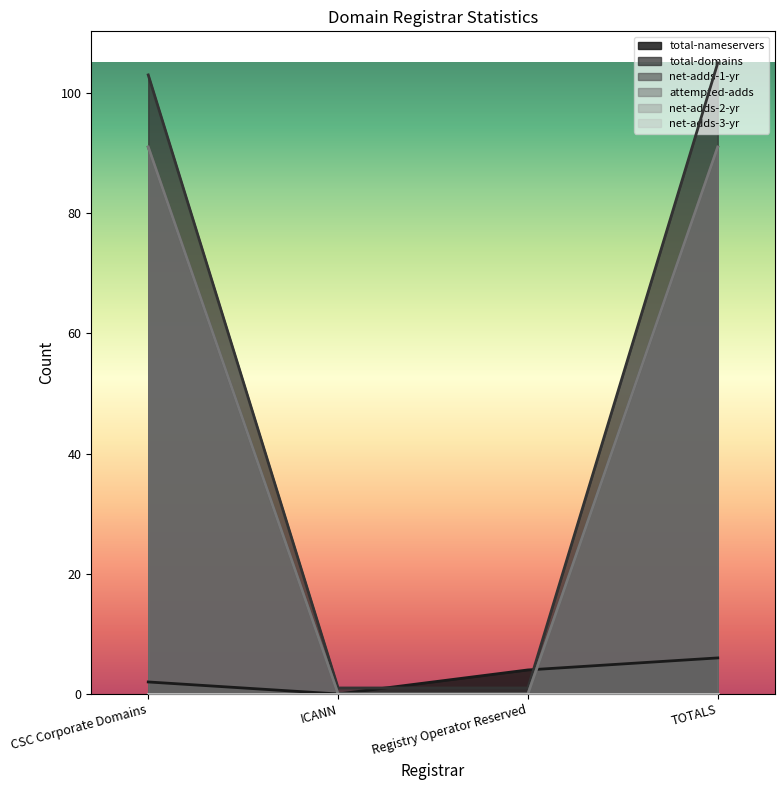

How many intersections are there between total-domains and total-nameservers?

2